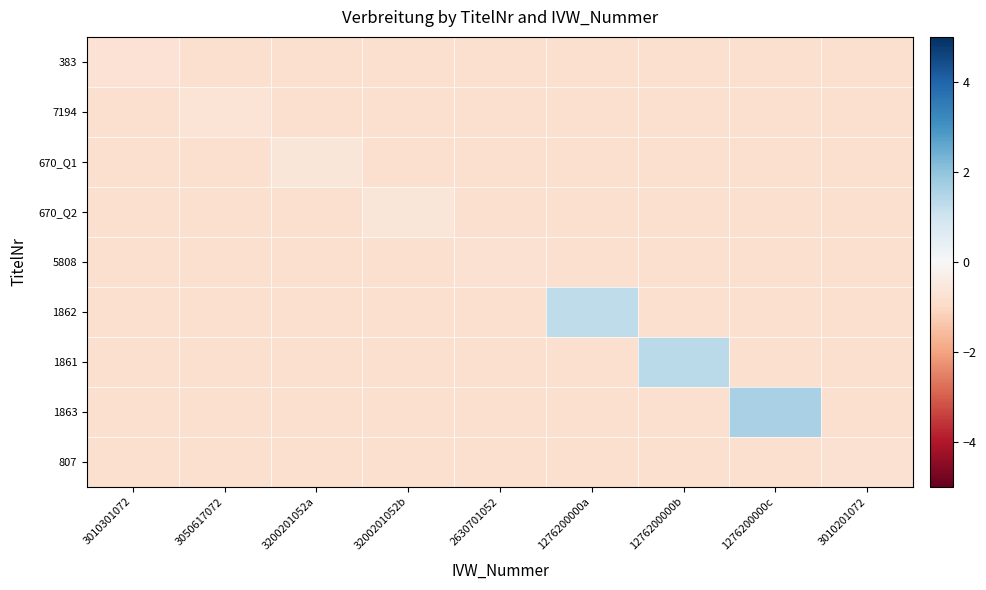

Between 3200201052b and 3050617072, which is larger?

3200201052b